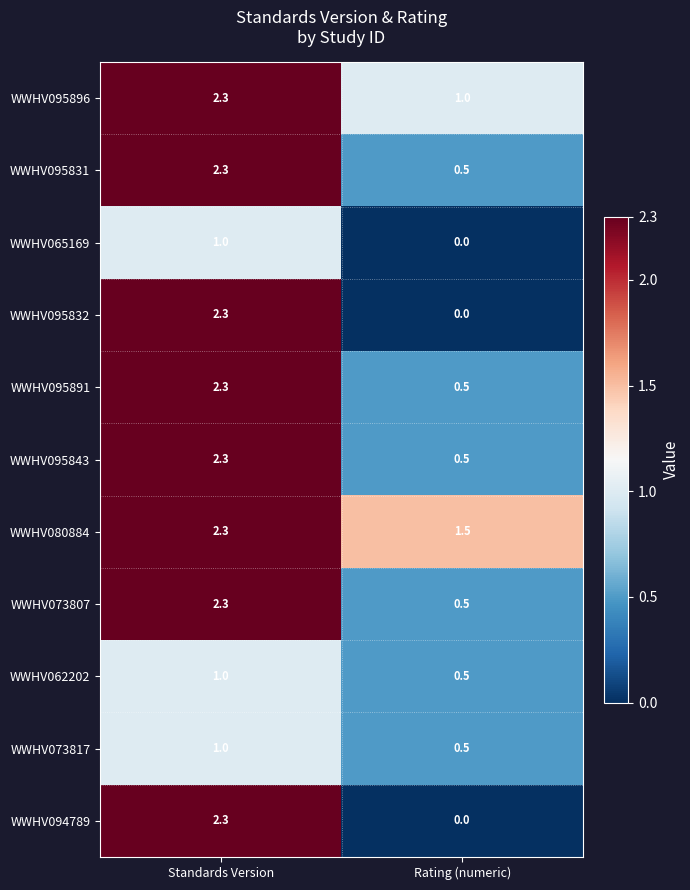

At how many categories does at least one series exceed 1?

2